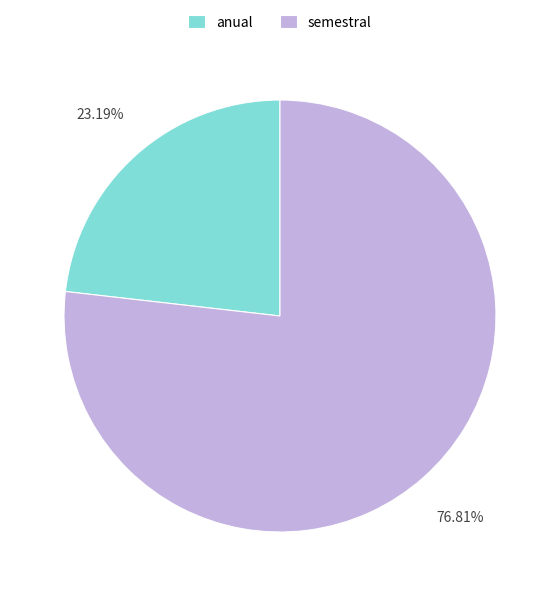

Is there any slice that represents more than half of the pie?

Yes